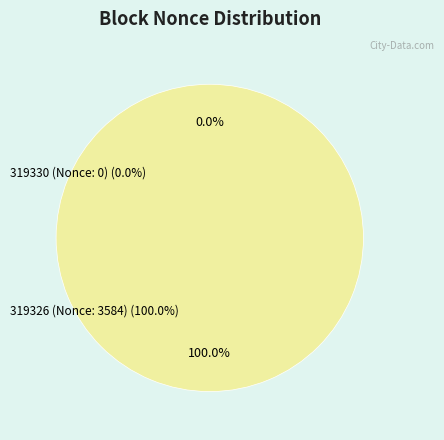

To the nearest percent, what is the difference between the 319326 (Nonce: 3584) and 319330 (Nonce: 0) slice percentages?

100%